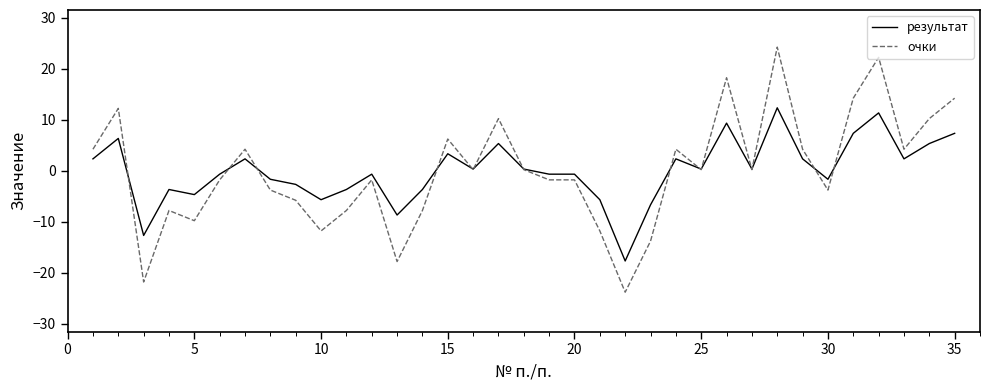

Which series has the widest spread of values?

очки